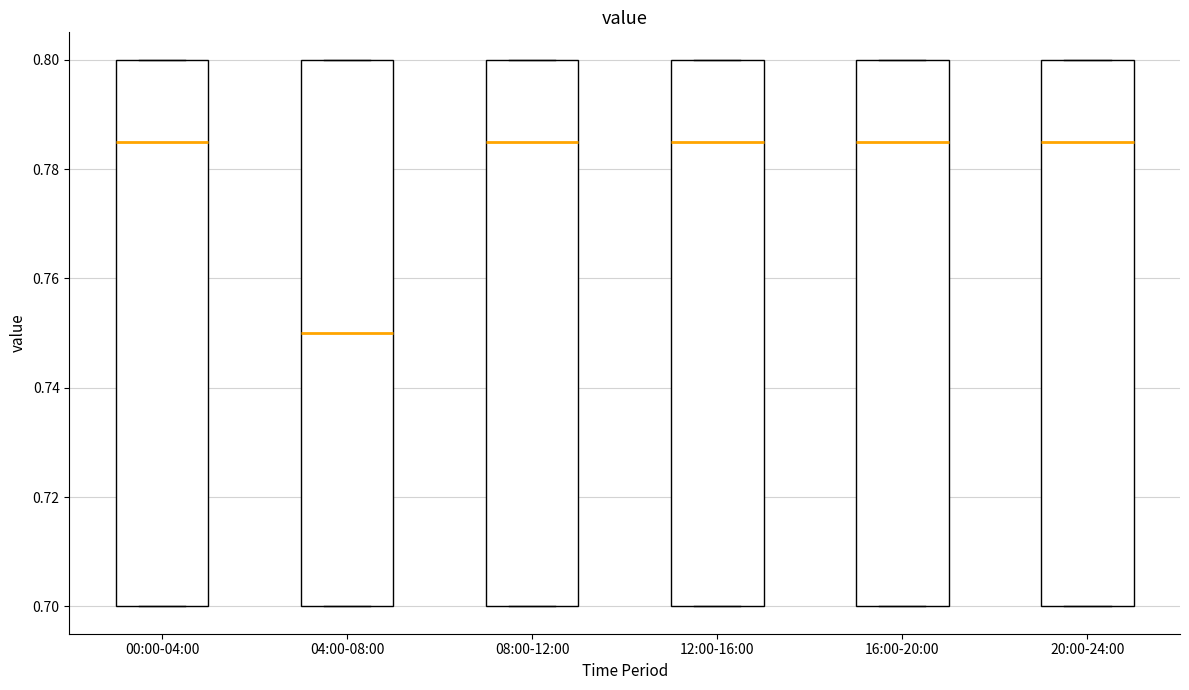

Which box has the lowest median line?

04:00-08:00